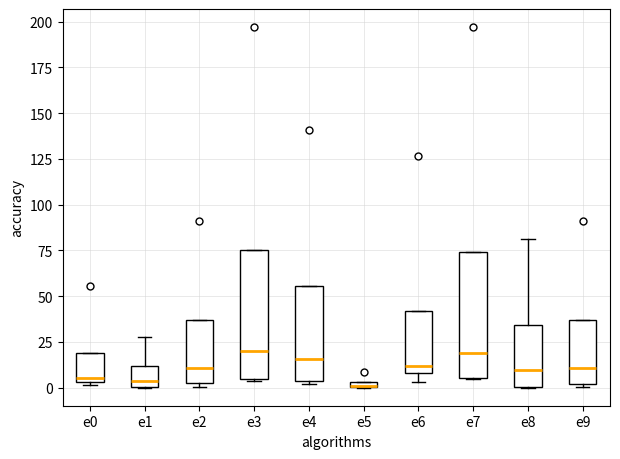

Where is the lower edge of the box for e6 on the y-axis? The values are not printed on the chart, so give them approximately, as read against the axis.

10